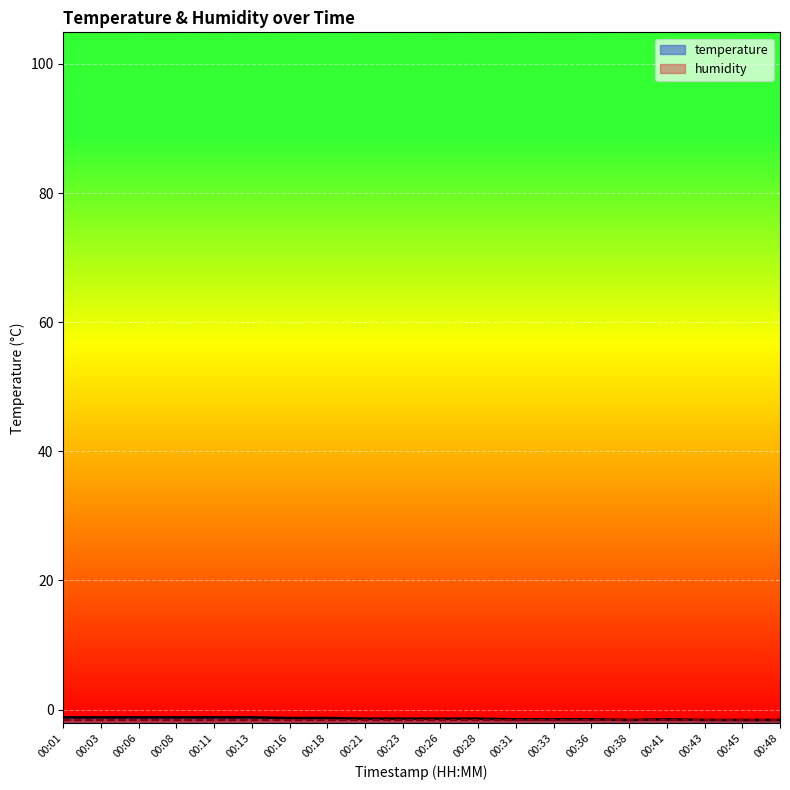

What is the change in value from 00:16 to 00:48?

-0.3